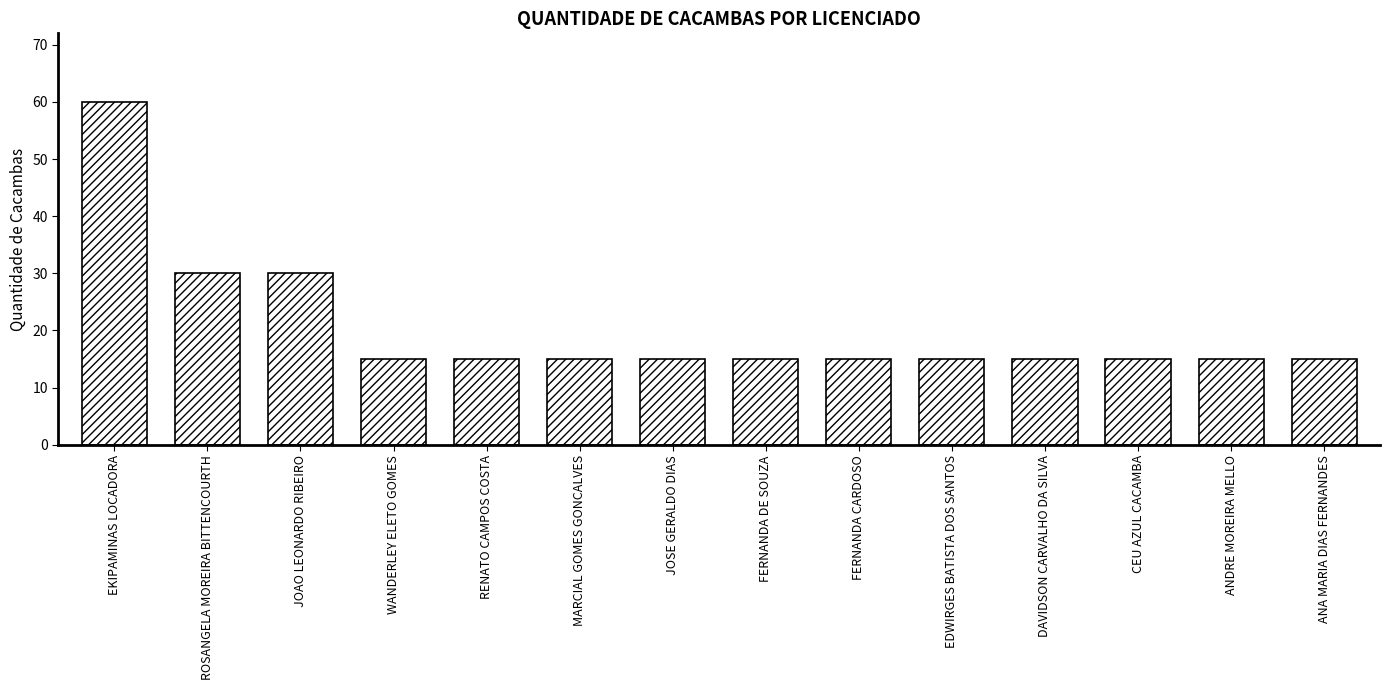

What is the change in value from JOAO LEONARDO RIBEIRO to WANDERLEY ELETO GOMES?

-15